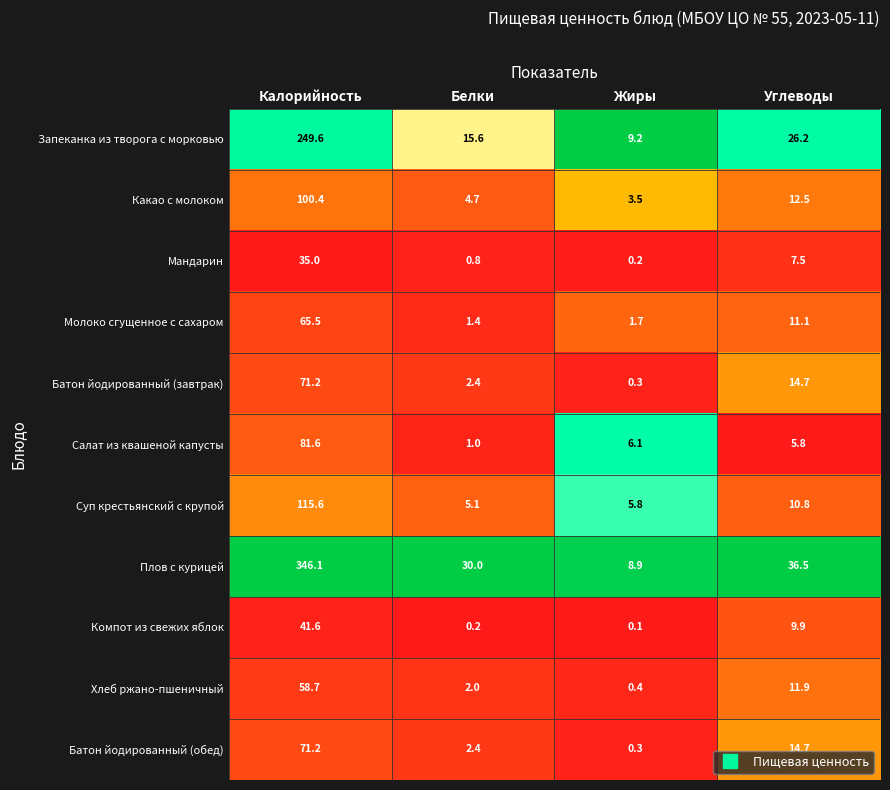

At which label does Мандарин first exceed 7?

Калорийность